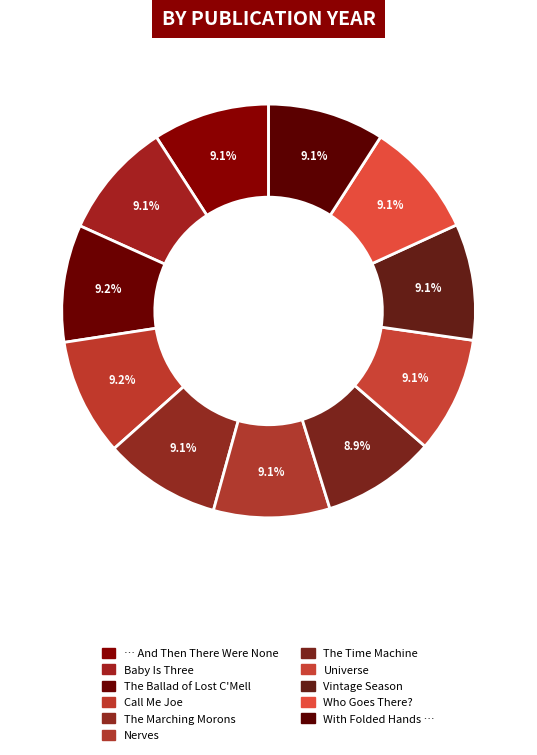

Rank the categories by value from highest to lowest.

The Ballad of Lost C'Mell, Call Me Joe, Baby Is Three, … And Then There Were None, The Marching Morons, With Folded Hands …, Vintage Season, Nerves, Universe, Who Goes There?, The Time Machine